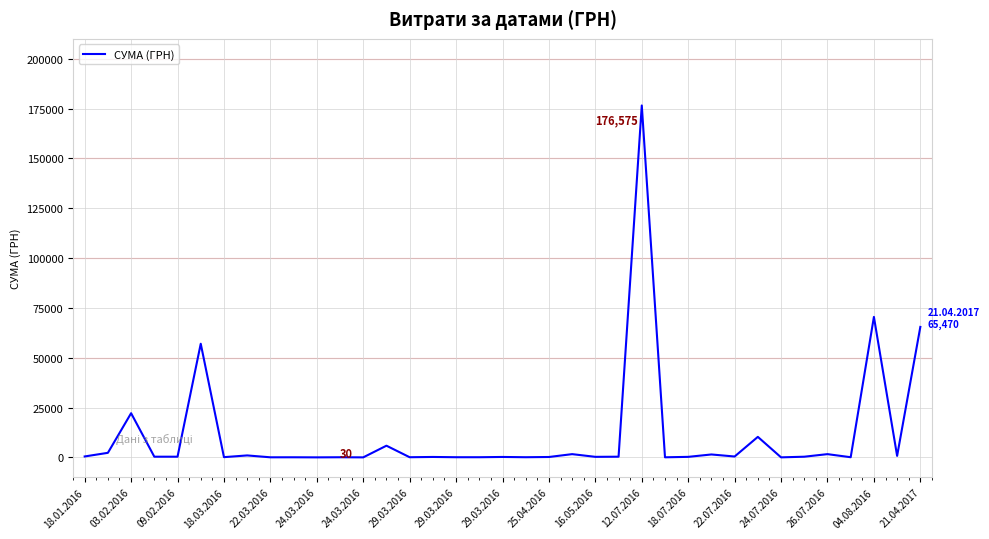

What is the greatest value displayed?

176574.8